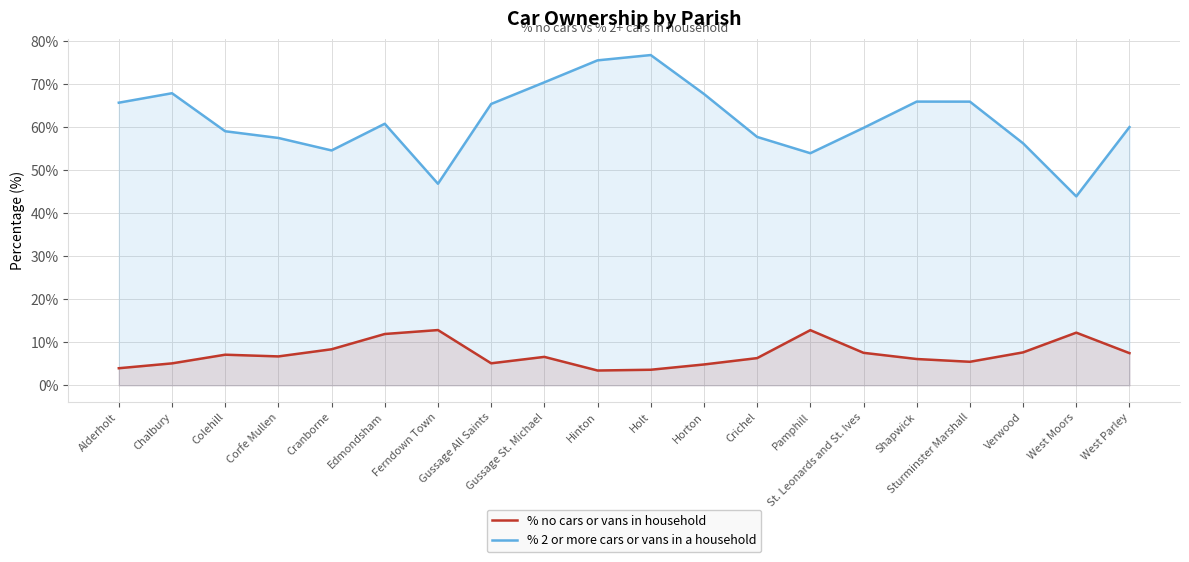

Rank the series at Holt from highest to lowest value.

% 2 or more cars or vans in a household, % no cars or vans in household